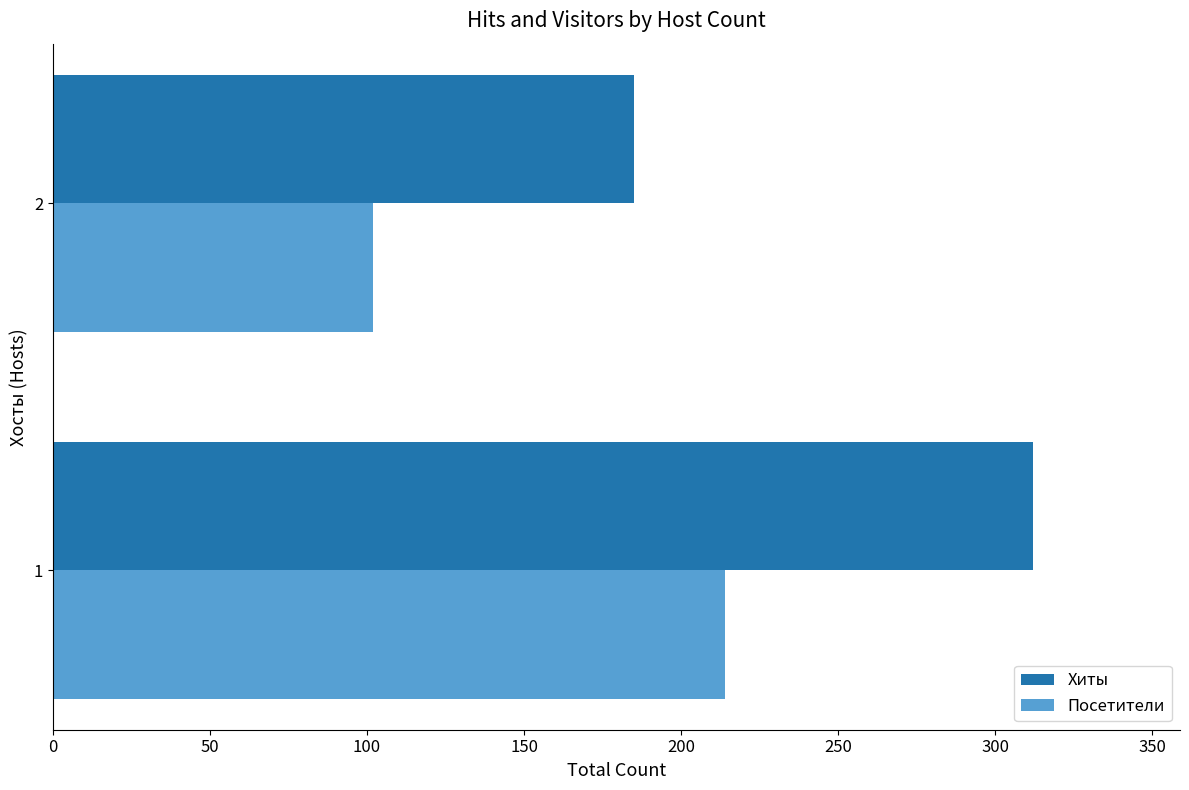

Which series changed the most between 1 and 2?

Хиты